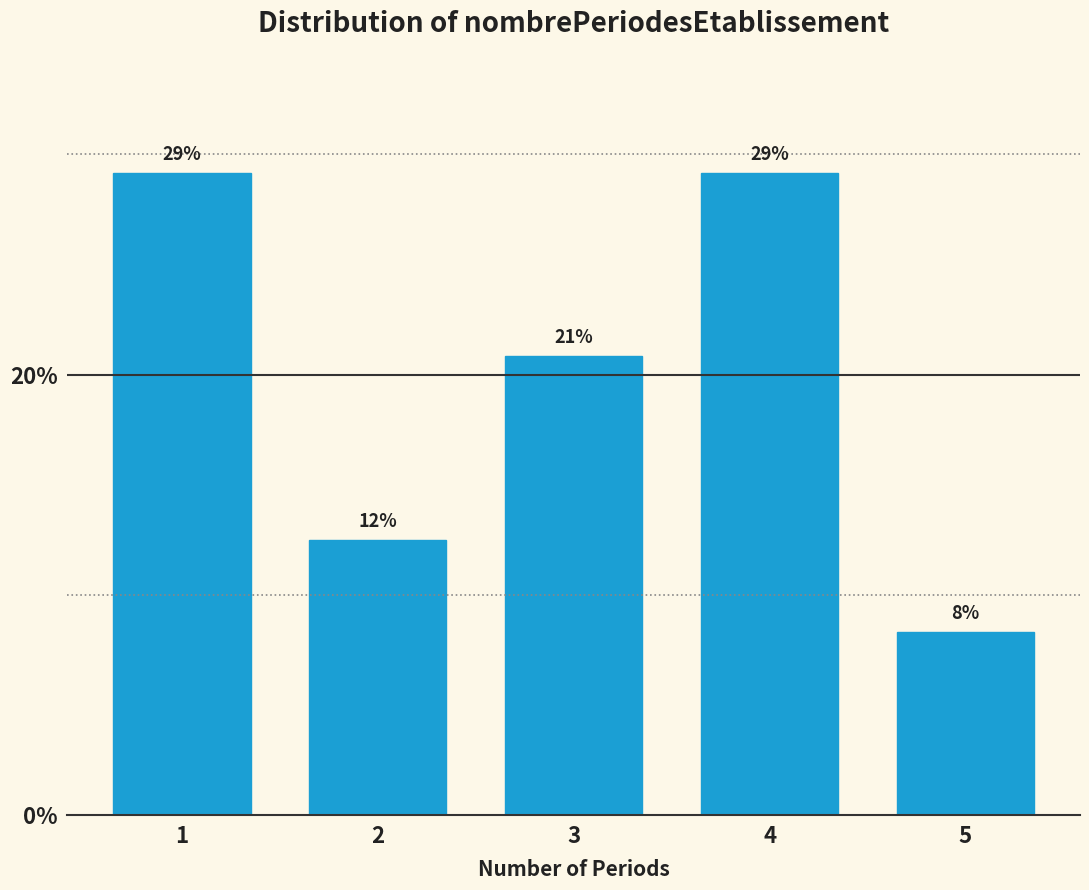

Does the chart contain any negative values?

No